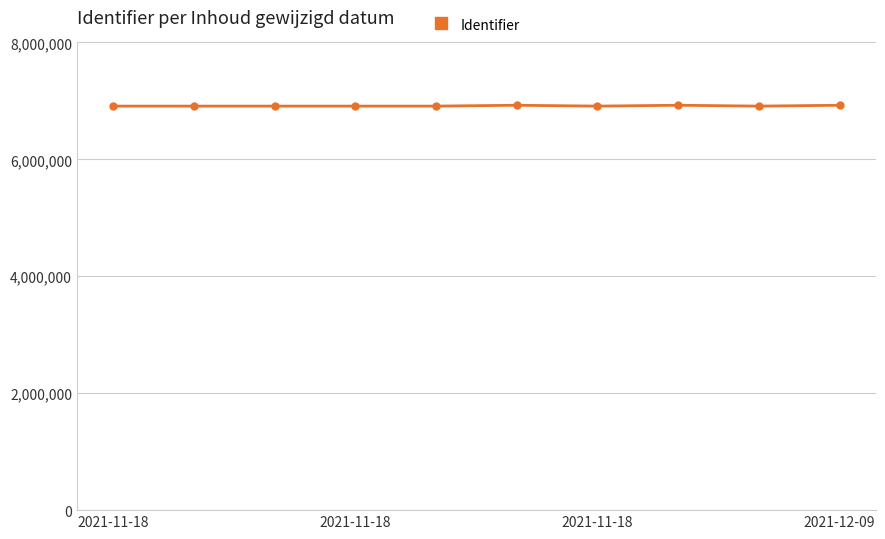

True or false: the data has more than 0 interior local peaks.

True